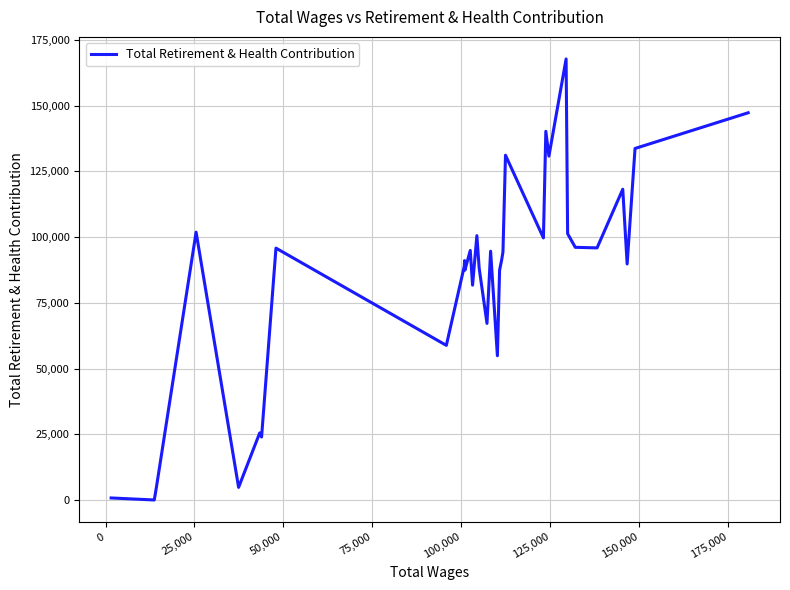

What is the difference between the maximum and minimum values?

167746